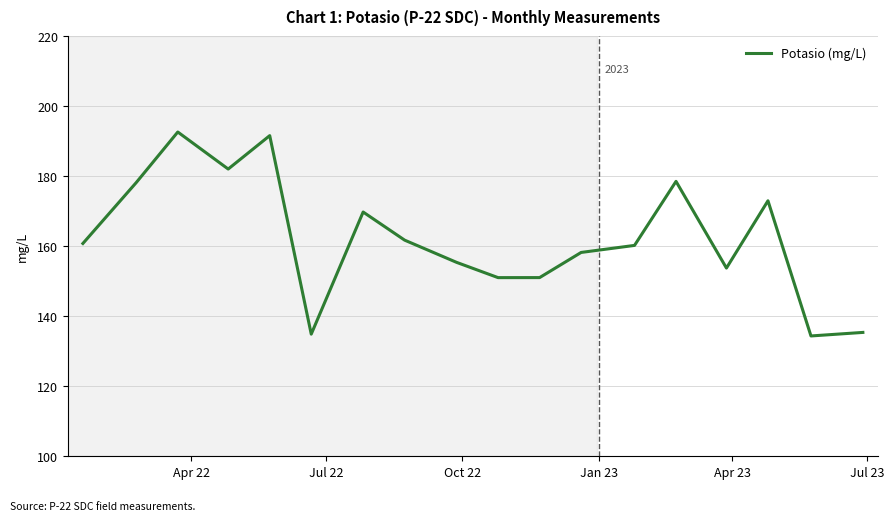

What is the greatest value displayed?

192.6